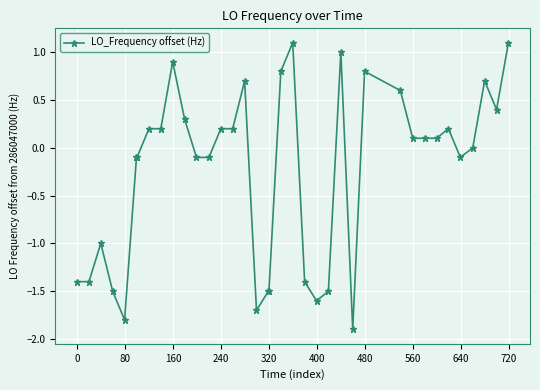

What is the minimum value shown in the chart?

-1.9